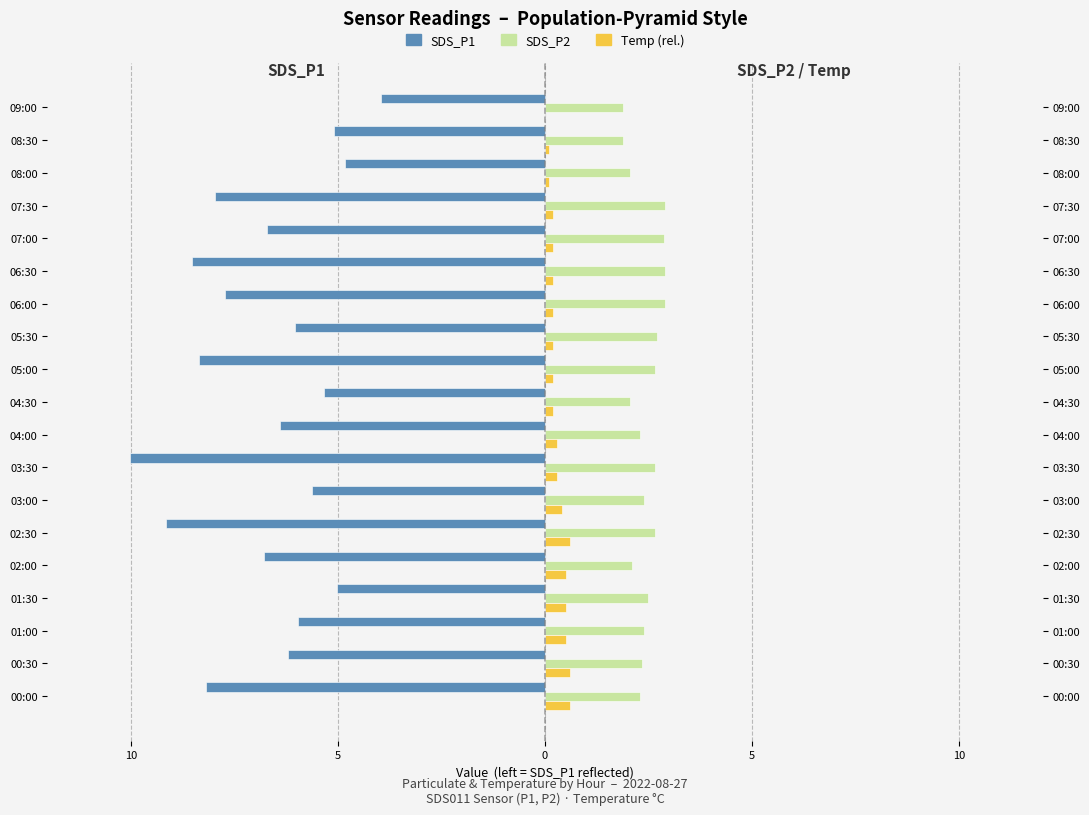

What is the value of the SDS_P2 bar at the 18th from the left?

1.9